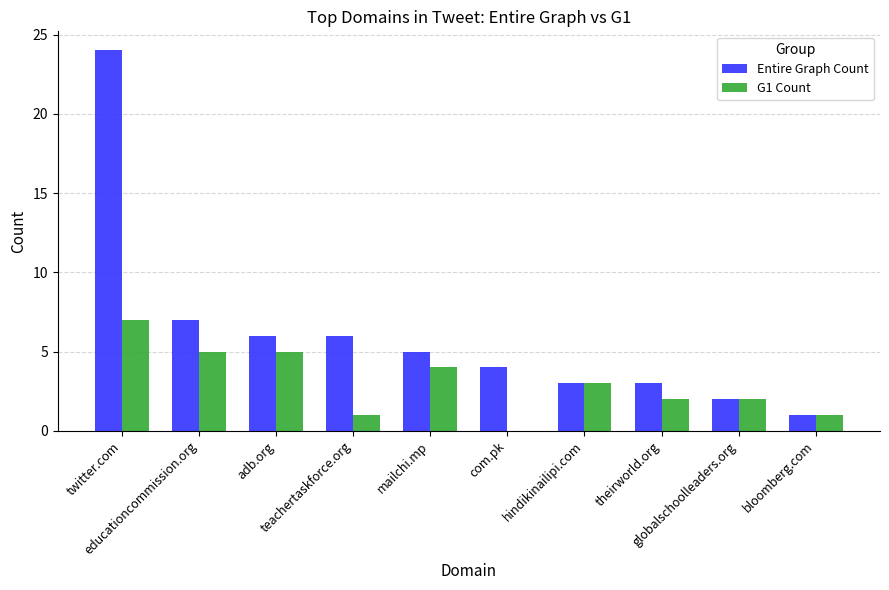

Which label corresponds to the largest value in the chart?

twitter.com